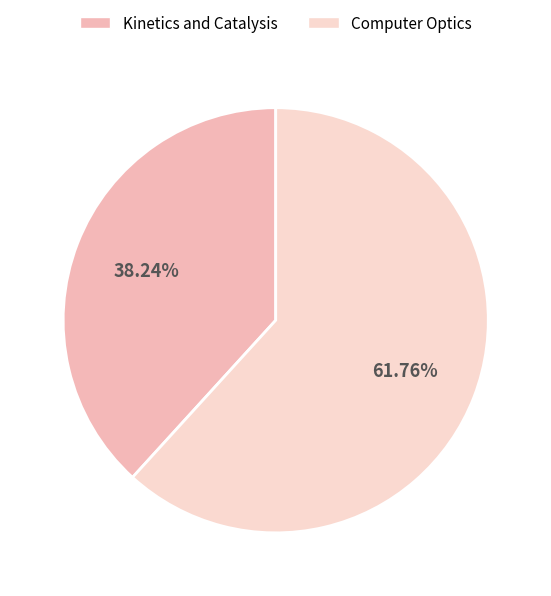

To the nearest percent, what is the average slice percentage?

50%